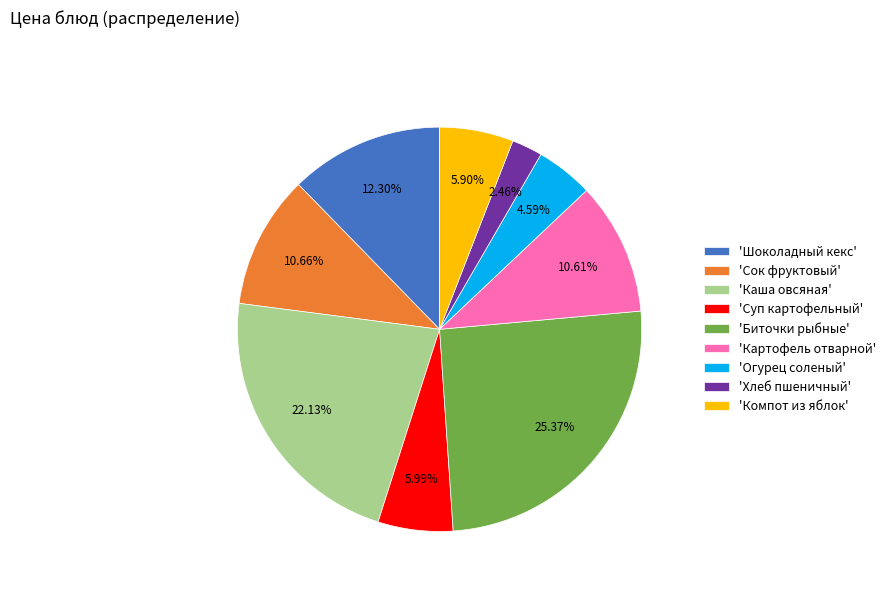

Does 'Суп картофельный' account for over 50% of the chart?

No